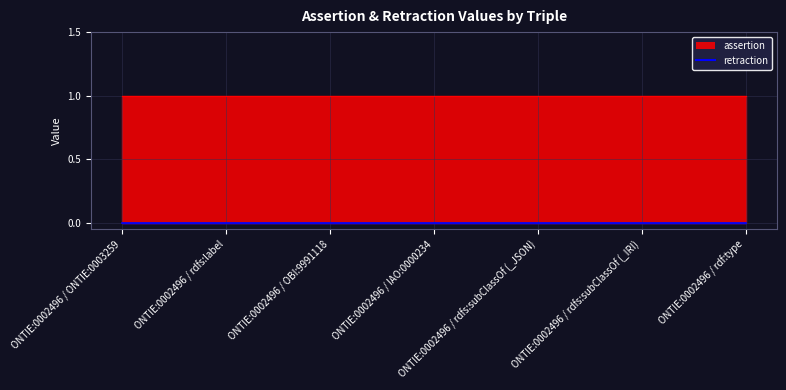

List the series in order of their overall mean, highest first.

assertion, retraction